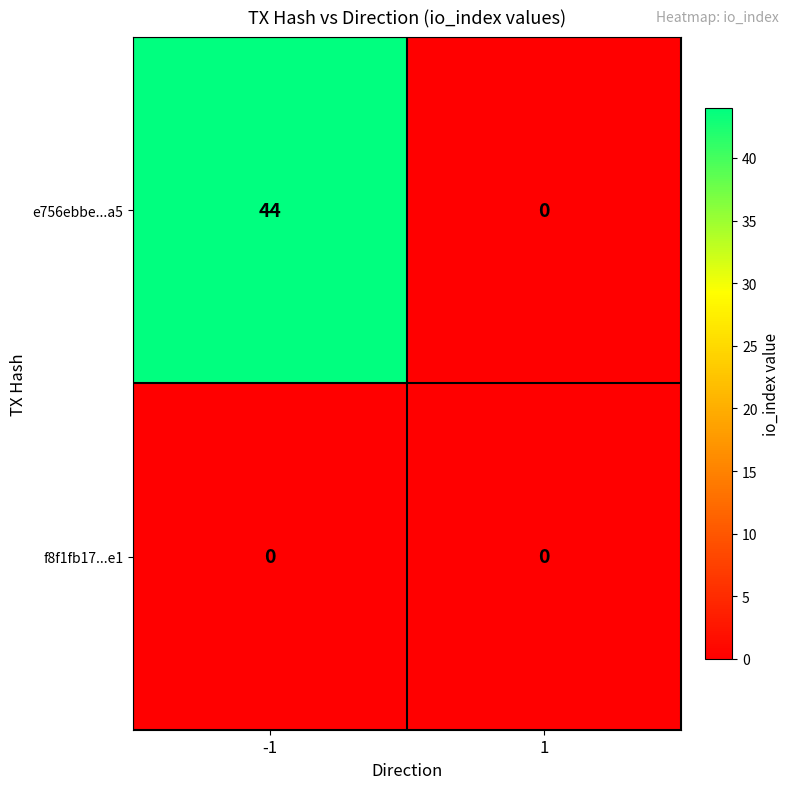

What is the total value across all series at -1?

44